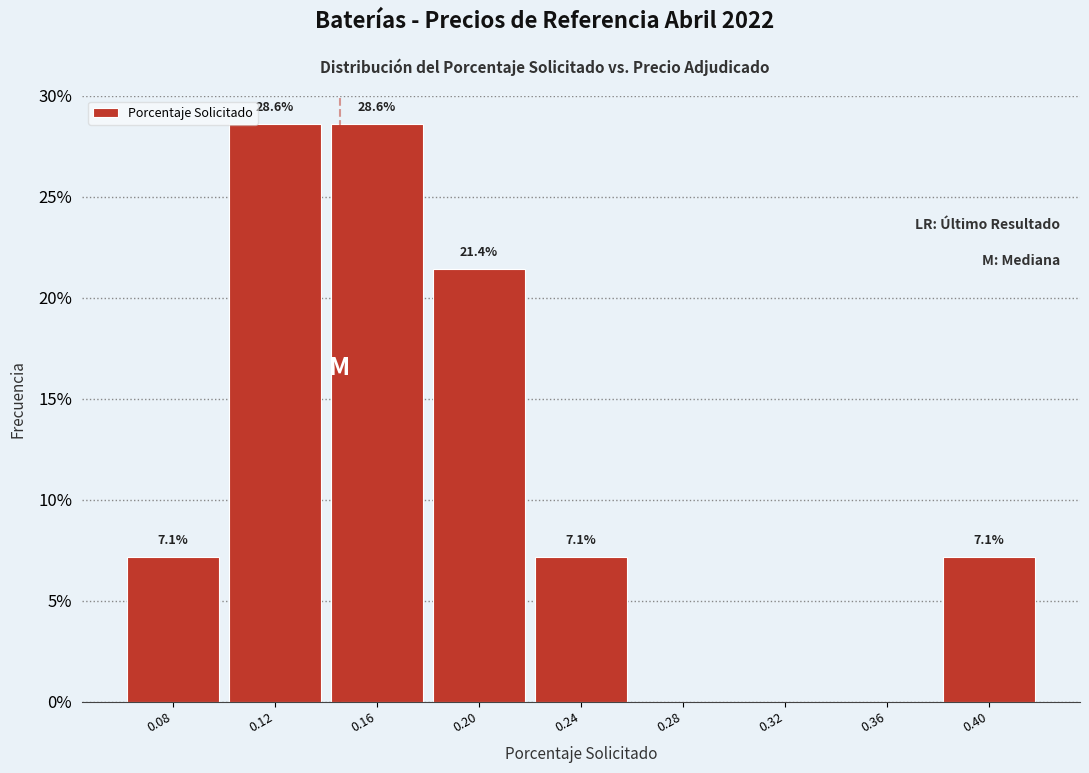

Reading left to right, what are all the values shown in this chart?

0.08=7.1	0.12=28.6	0.16=28.6	0.20=21.4	0.24=7.1	0.28=0.0	0.32=0.0	0.36=0.0	0.40=7.1